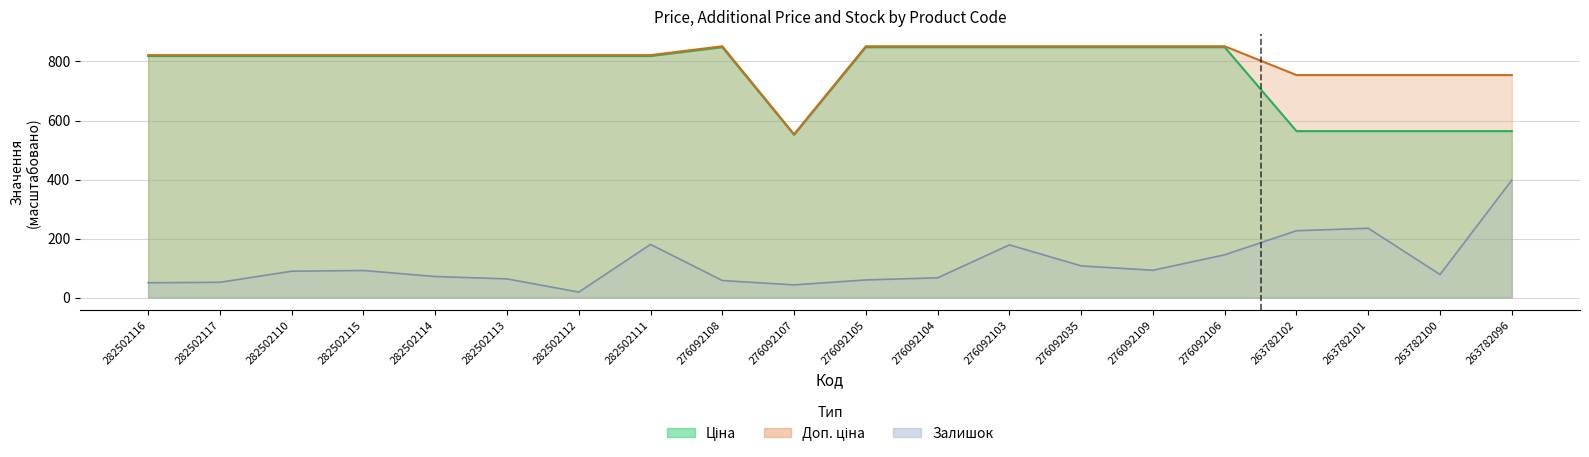

What is the average value of the Залишок series?

115.1